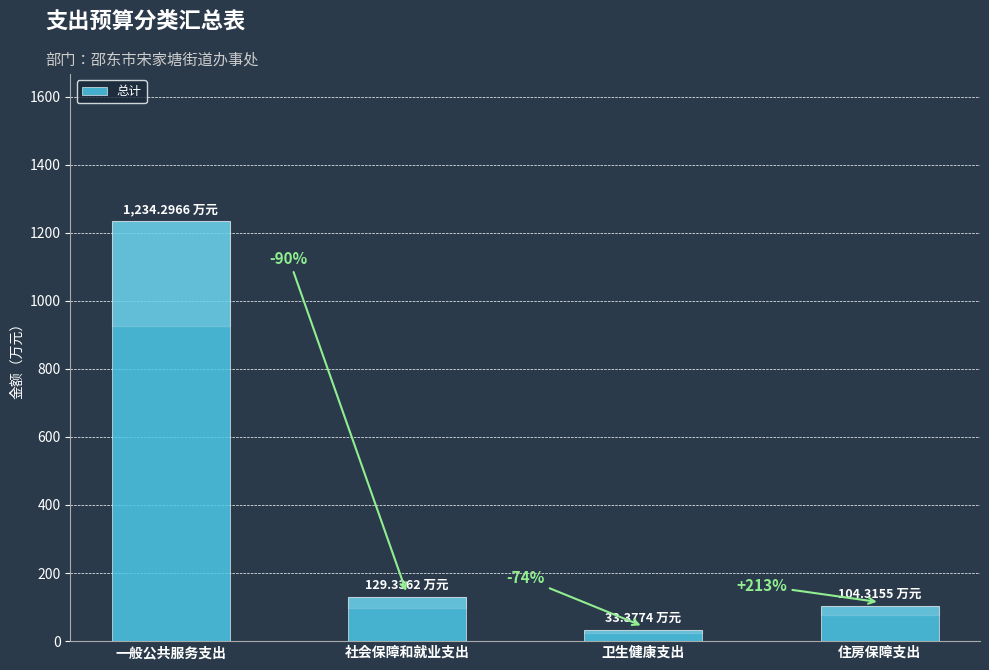

Are the bars horizontal?

No